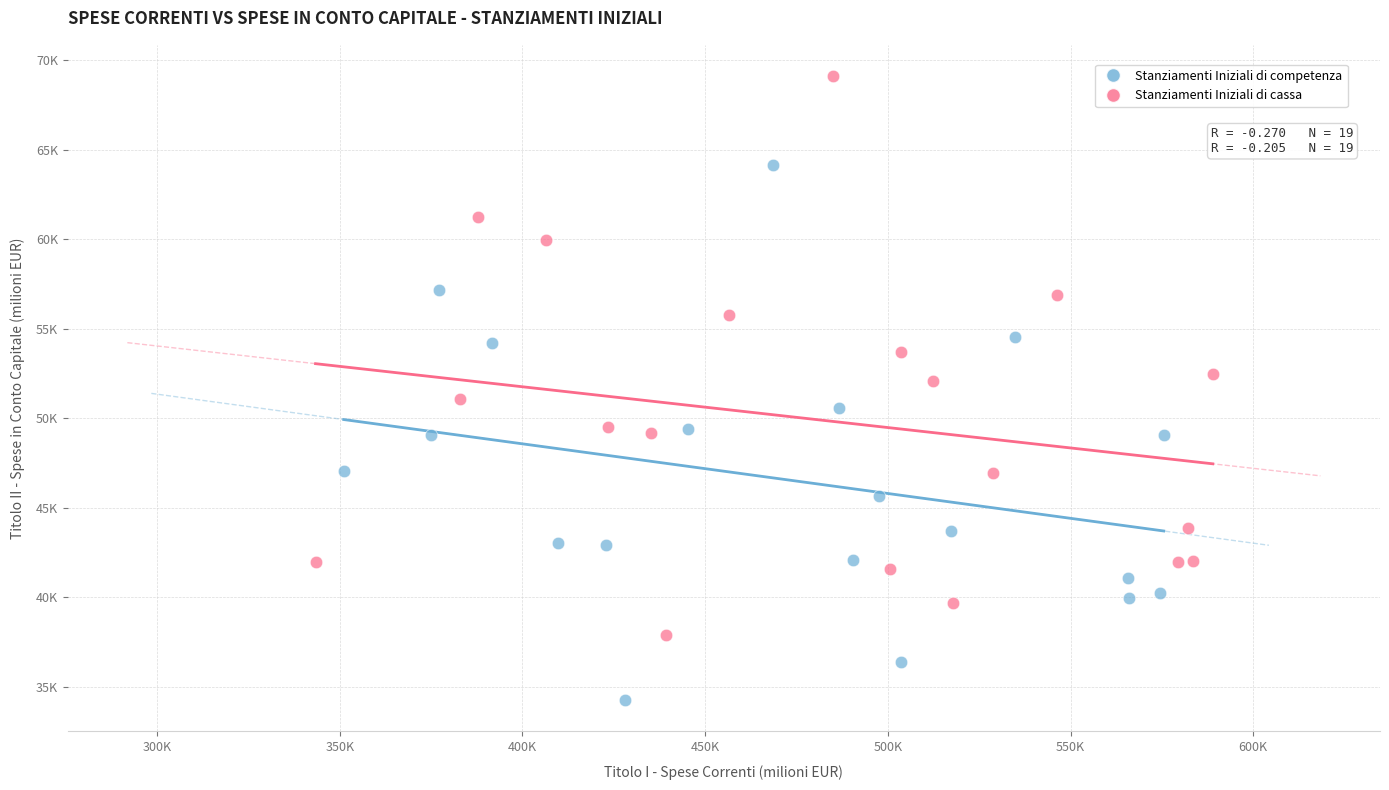

Which series reaches the minimum Y coordinate?

Stanziamenti Iniziali di competenza